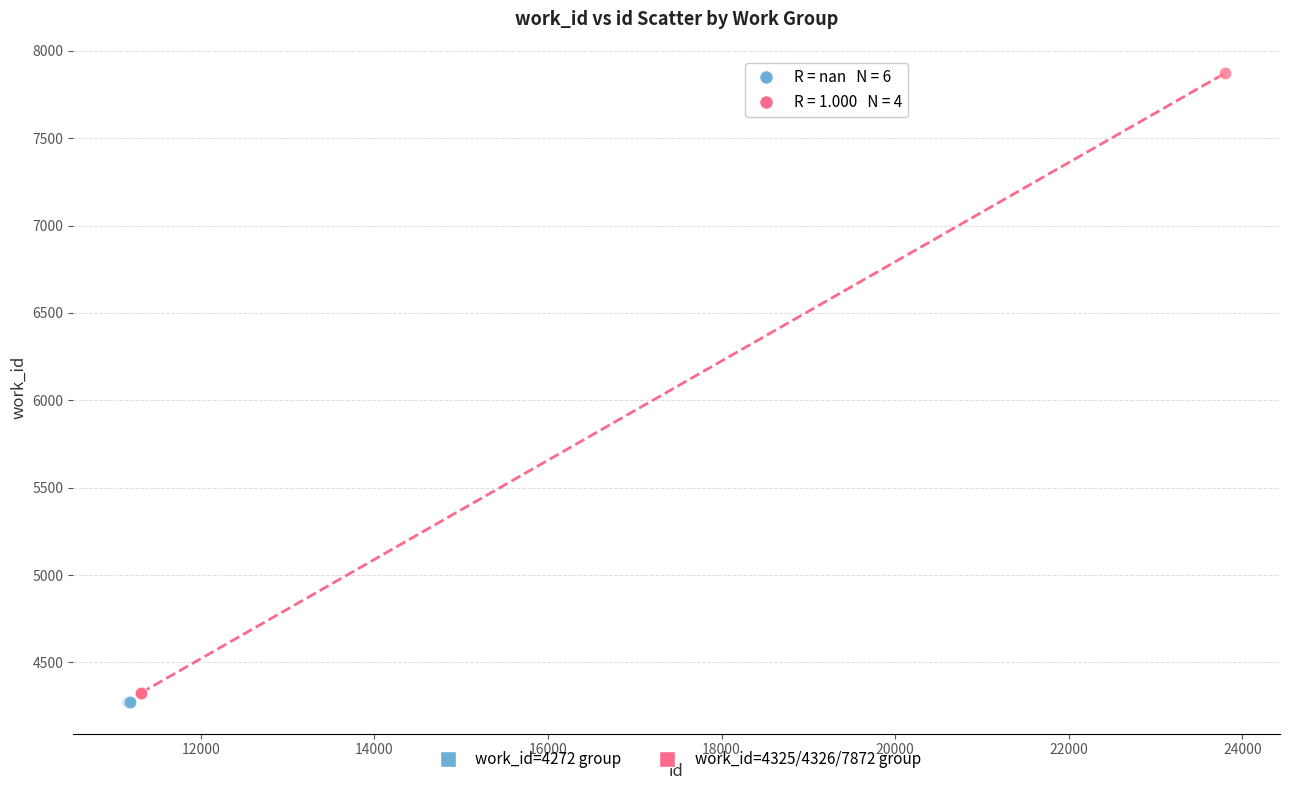

Which series contains the highest Y value?

work_id=4325/4326/7872 group